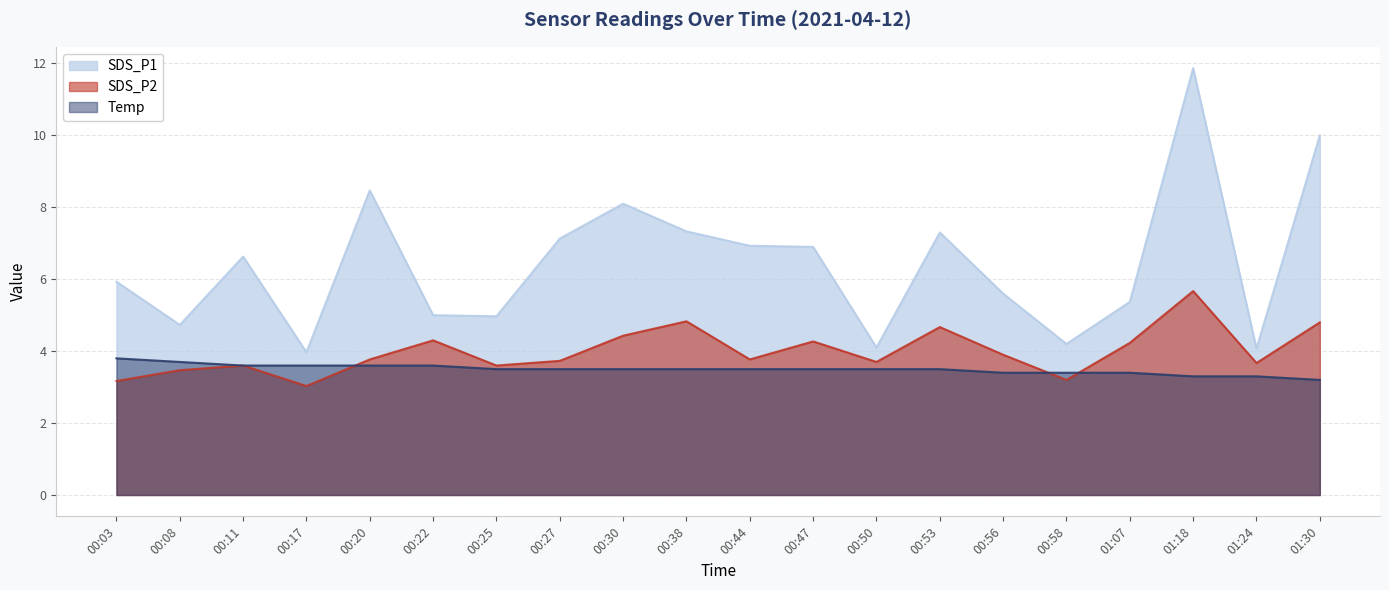

At which category does SDS_P1 reach its first local valley?

00:08